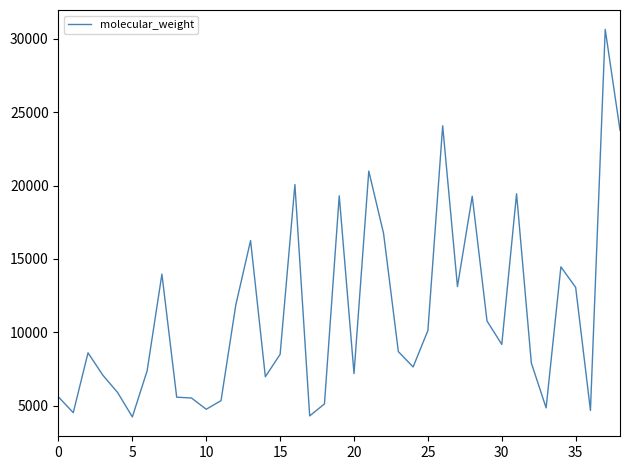

What is the maximum value shown in the chart?

30636.8